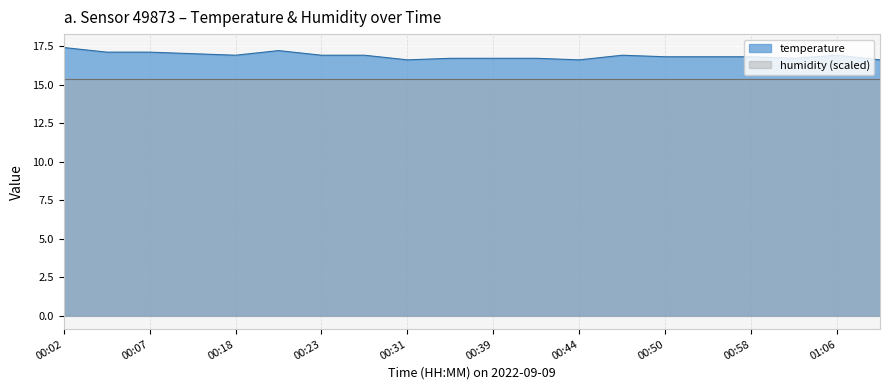

The chart shows a value of 8.3 at 00:18. True or false?

False